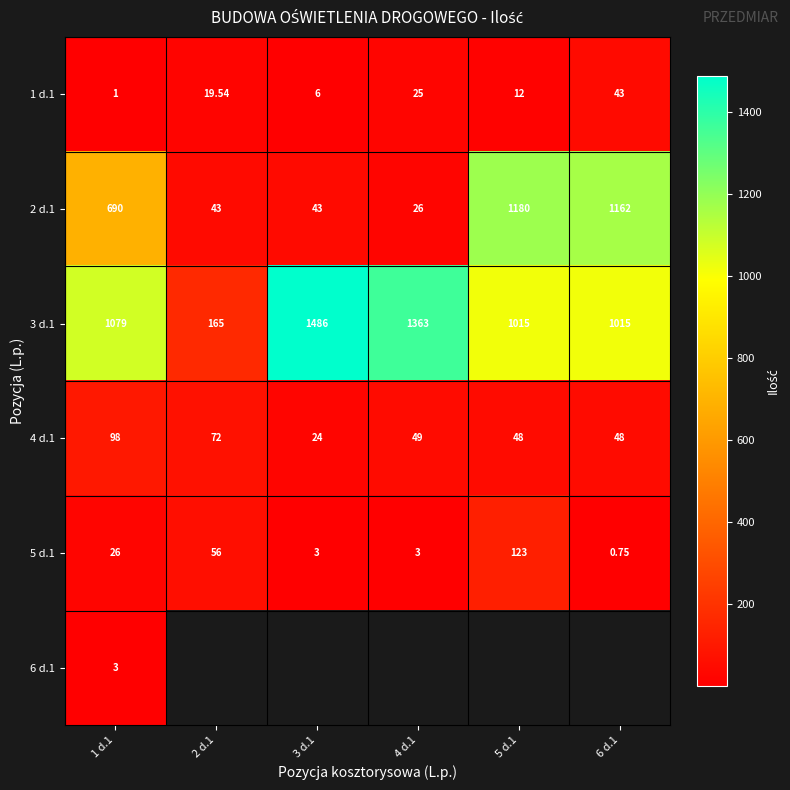

What is the minimum value shown in the chart?

0.8